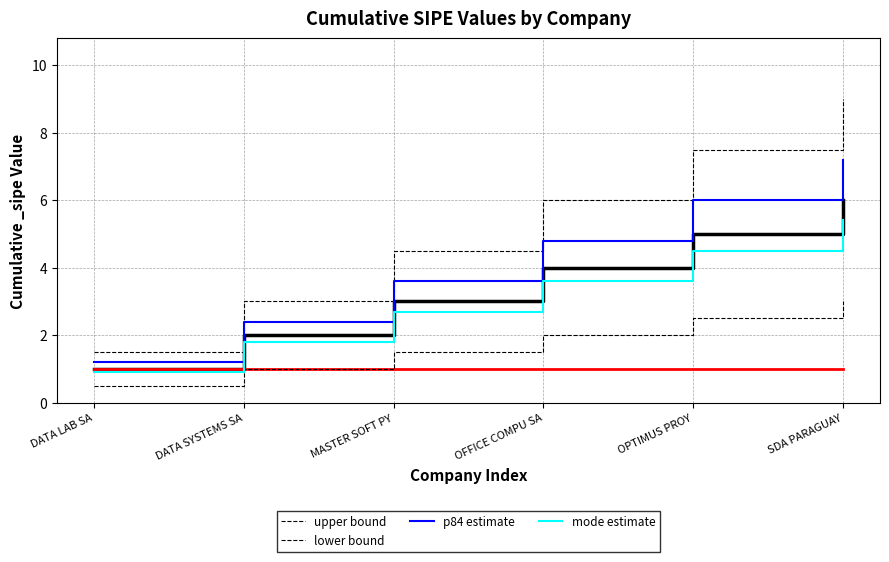

True or false: mode estimate has more than 0 points higher than both neighbors.

False